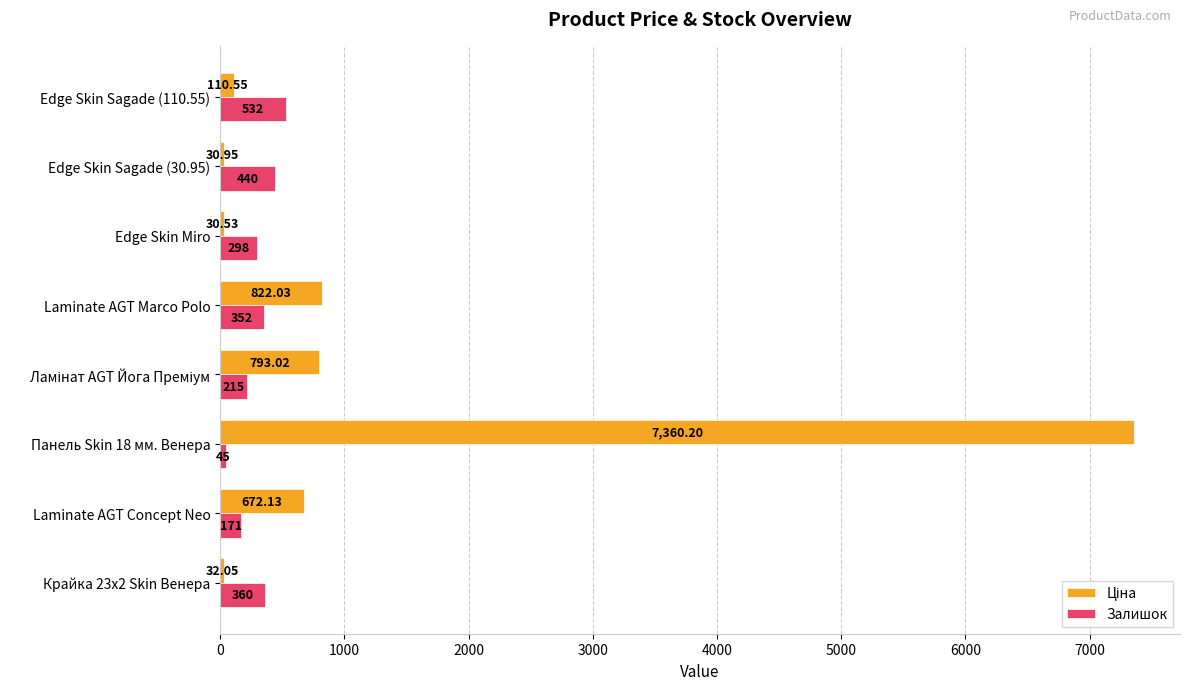

At which category does the chart reach its peak across all series?

Панель Skin 18 мм. Венера